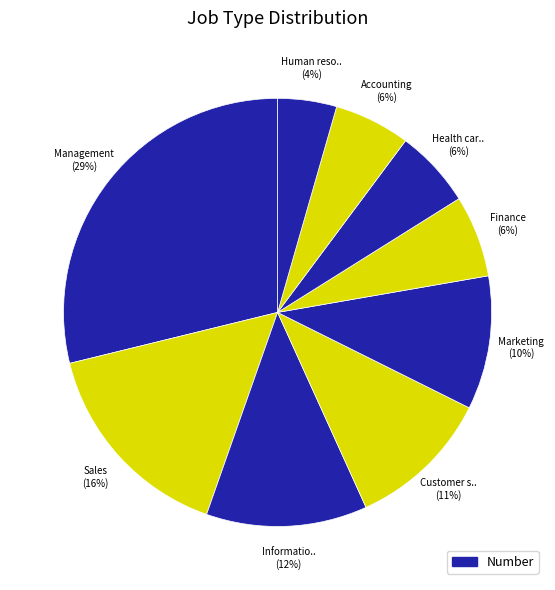

Count the number of slices in the pie.

9